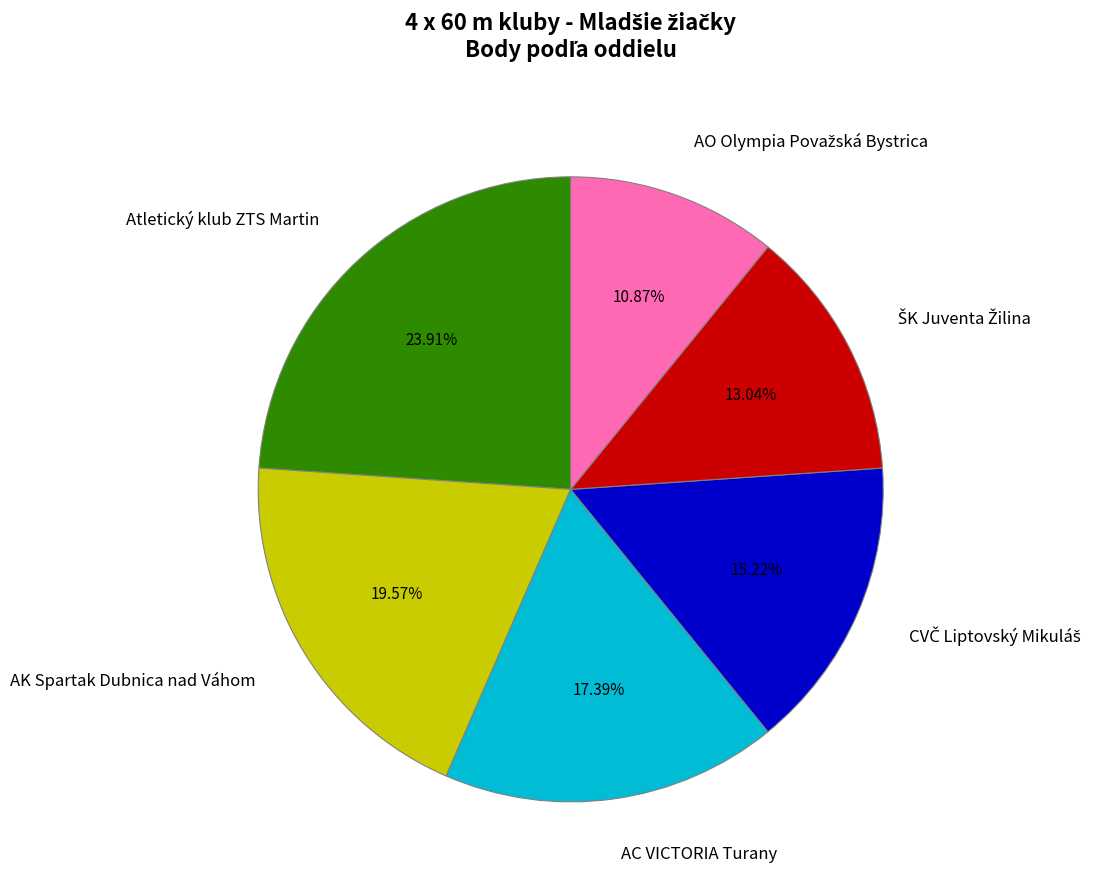

Which slice is the largest?

Atletický klub ZTS Martin